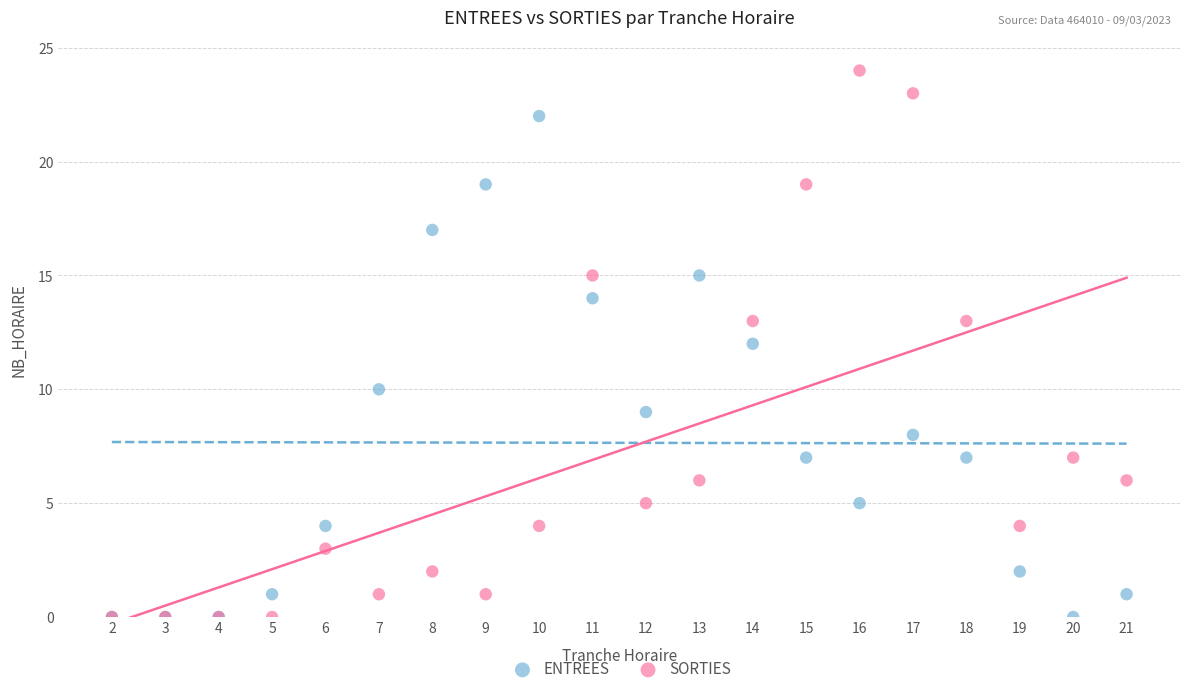

Which series contains the highest Y value?

SORTIES